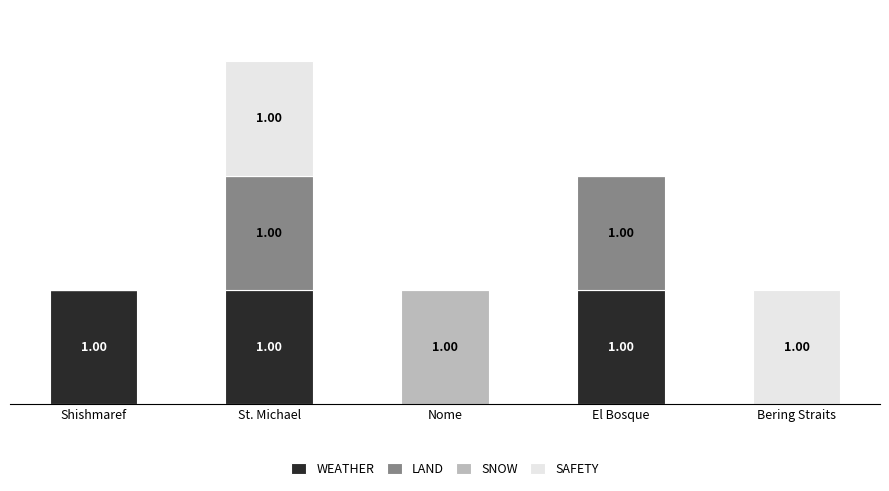

What is the difference between the second highest and minimum values in the LAND series?

1